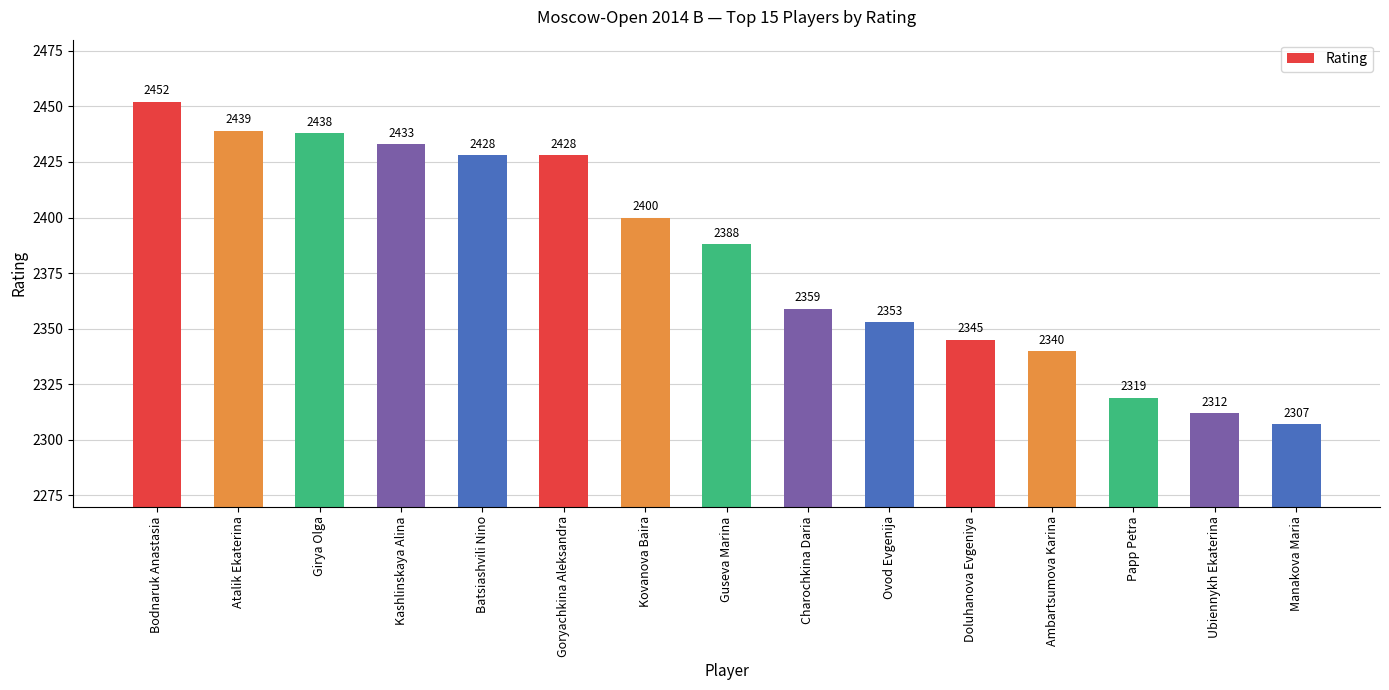

Count the number of data series in this chart.

1